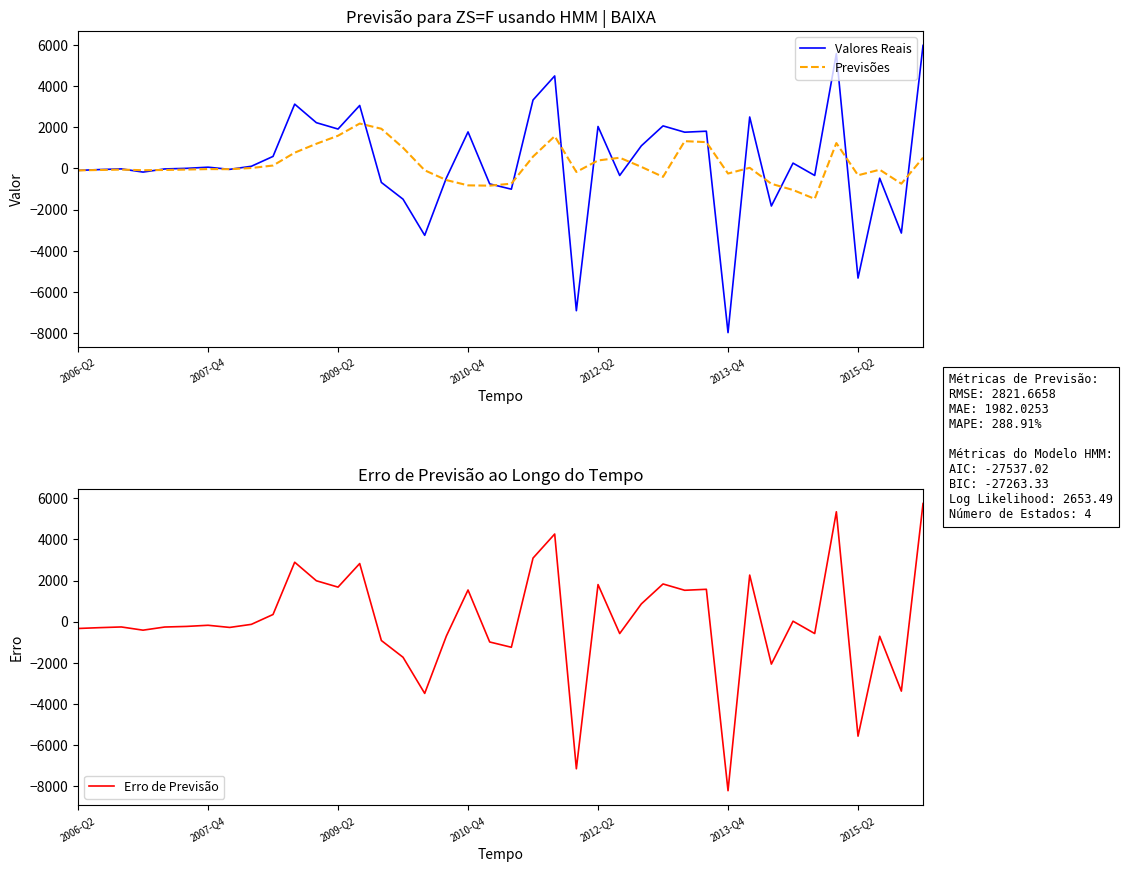

What is the lowest value of the Erro de Previsão series?

-8217.4